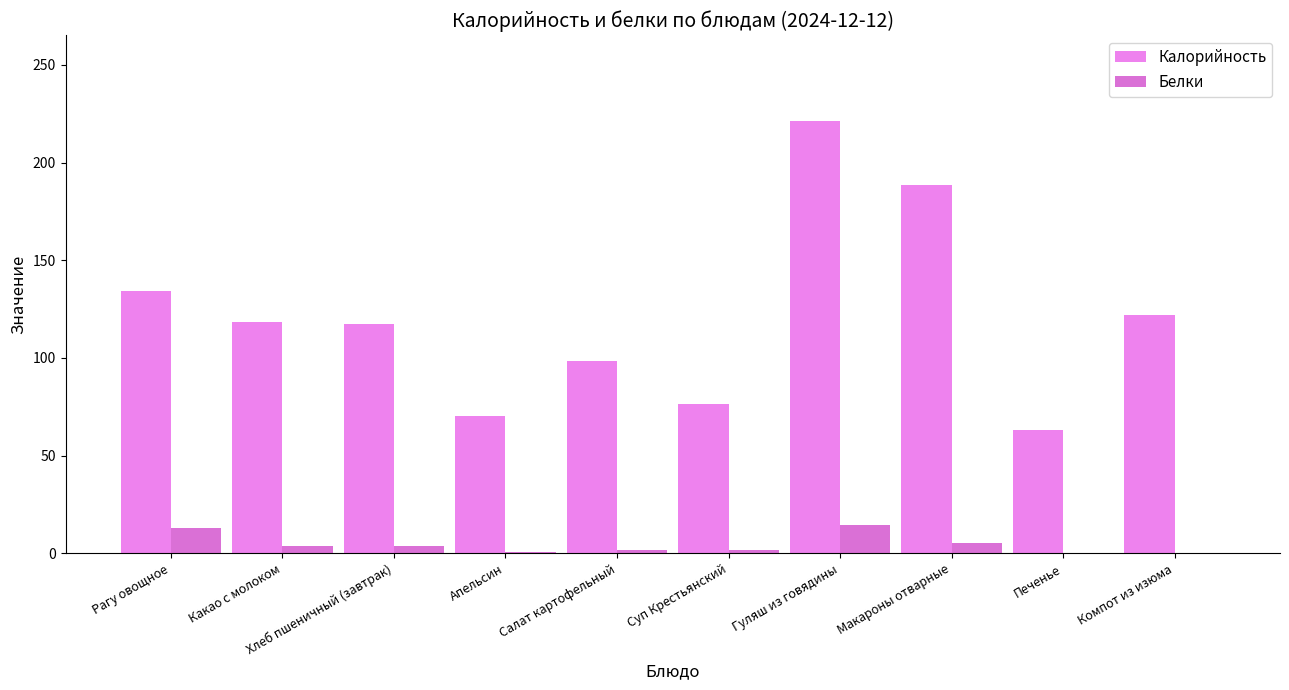

What is the spread (max minus min) of values at Хлеб пшеничный (завтрак)?

113.5